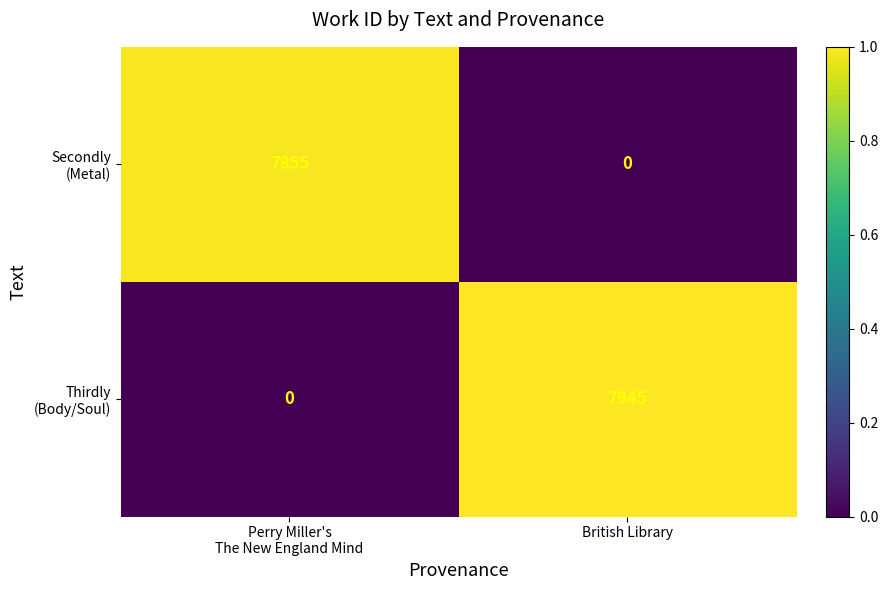

How many series are shown in this chart?

2